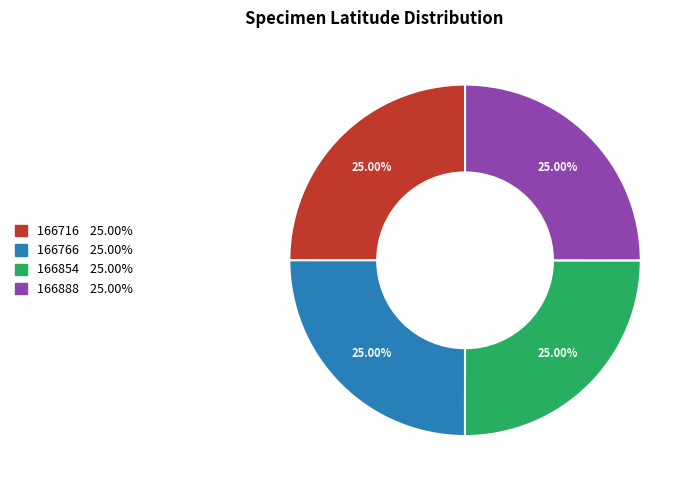

To the nearest percent, what is the average slice percentage?

25%